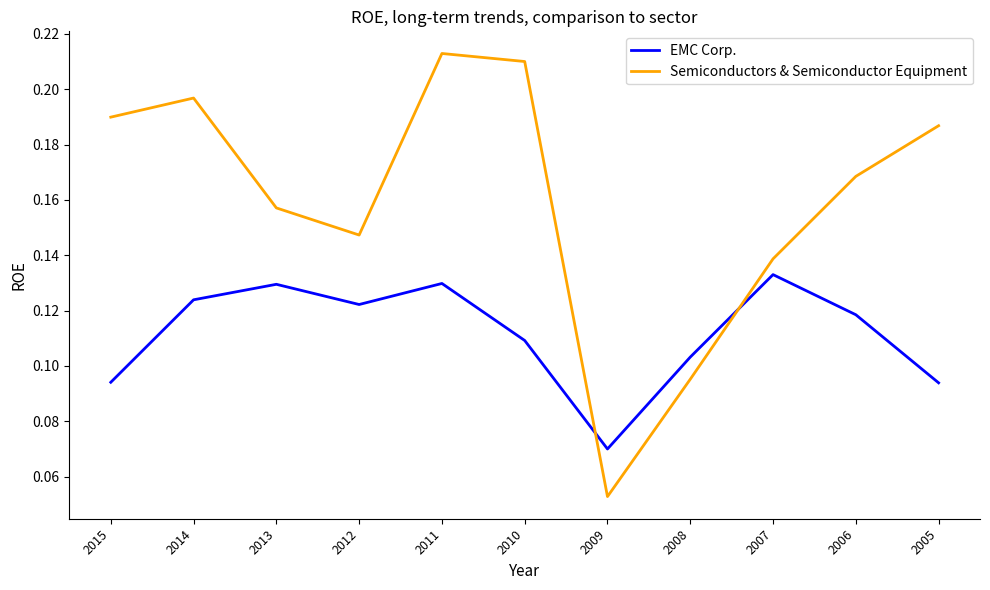

Where is EMC Corp. nearest to the value 0?

2009